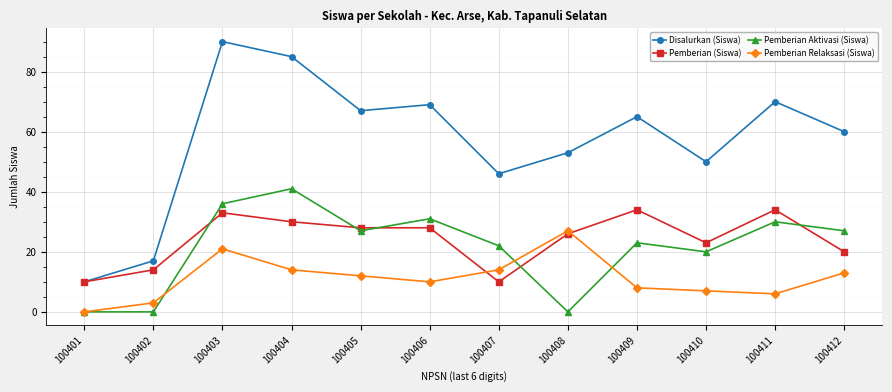

True or false: Disalurkan (Siswa) and Pemberian Aktivasi (Siswa) intersect in this chart.

False